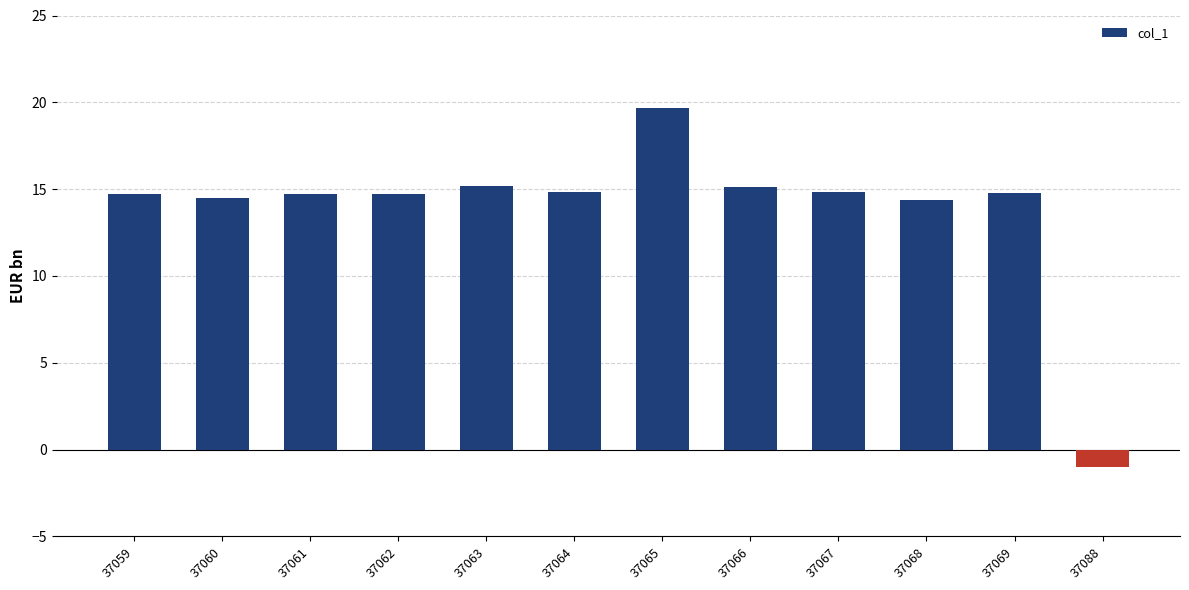

What is the maximum value shown in the chart?

19.7